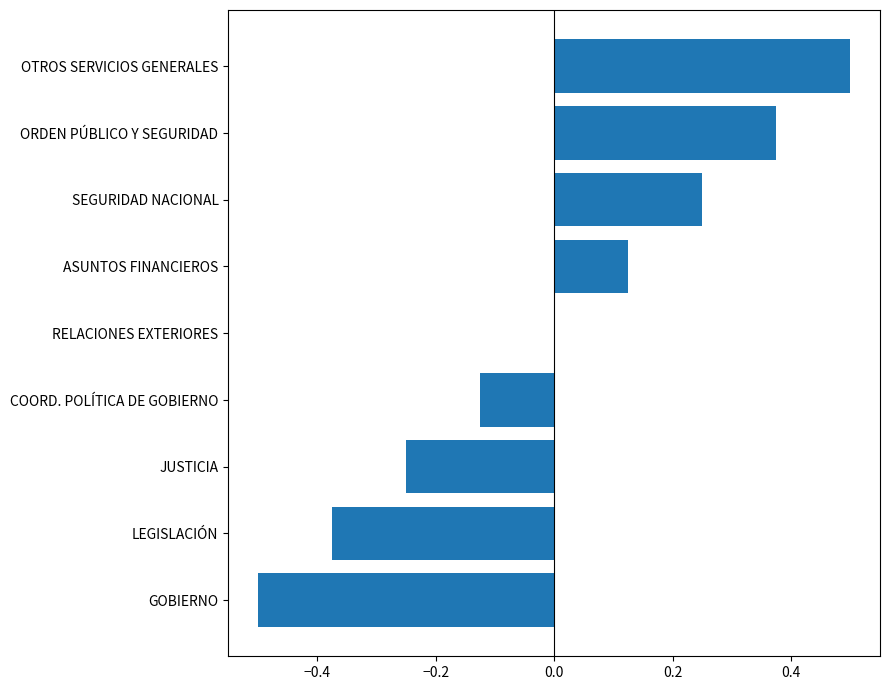

What is the change in value from LEGISLACIÓN to OTROS SERVICIOS GENERALES?

+0.9